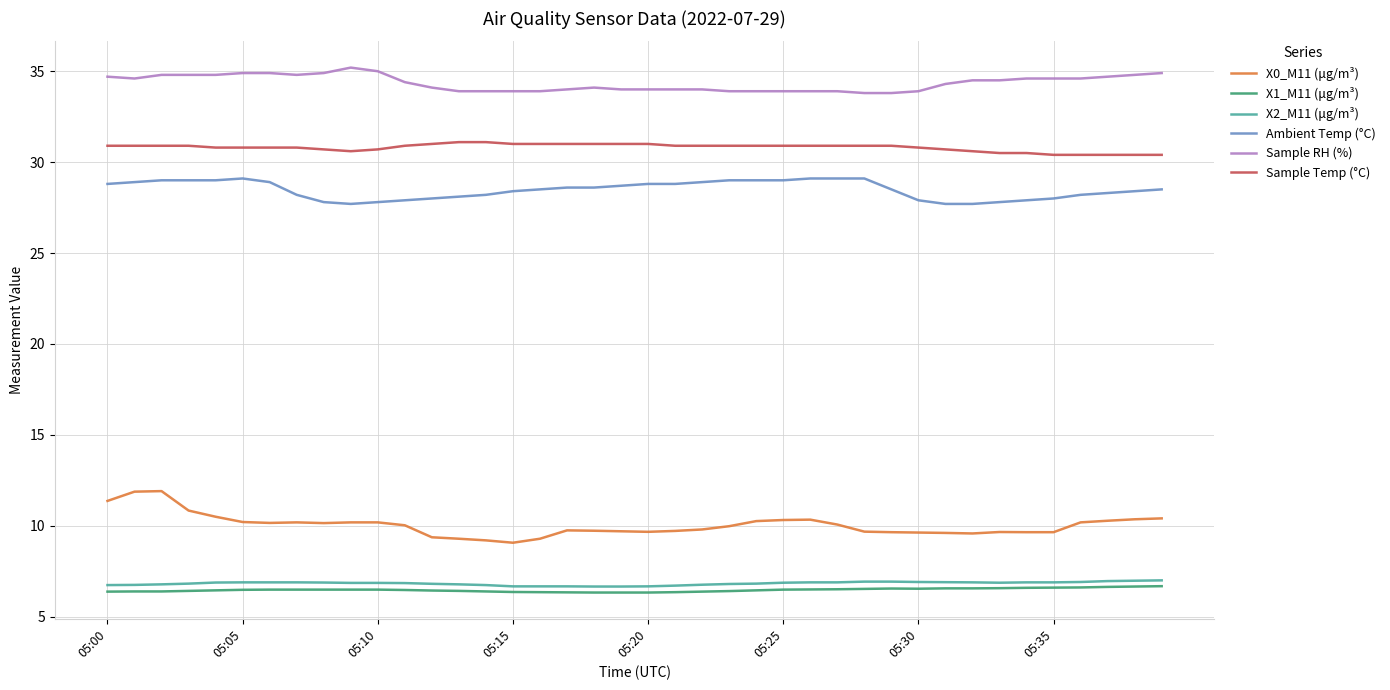

Rank the series by their maximum value, from highest to lowest.

Sample RH (%), Sample Temp (°C), Ambient Temp (°C), X0_M11 (μg/m³), X2_M11 (μg/m³), X1_M11 (μg/m³)